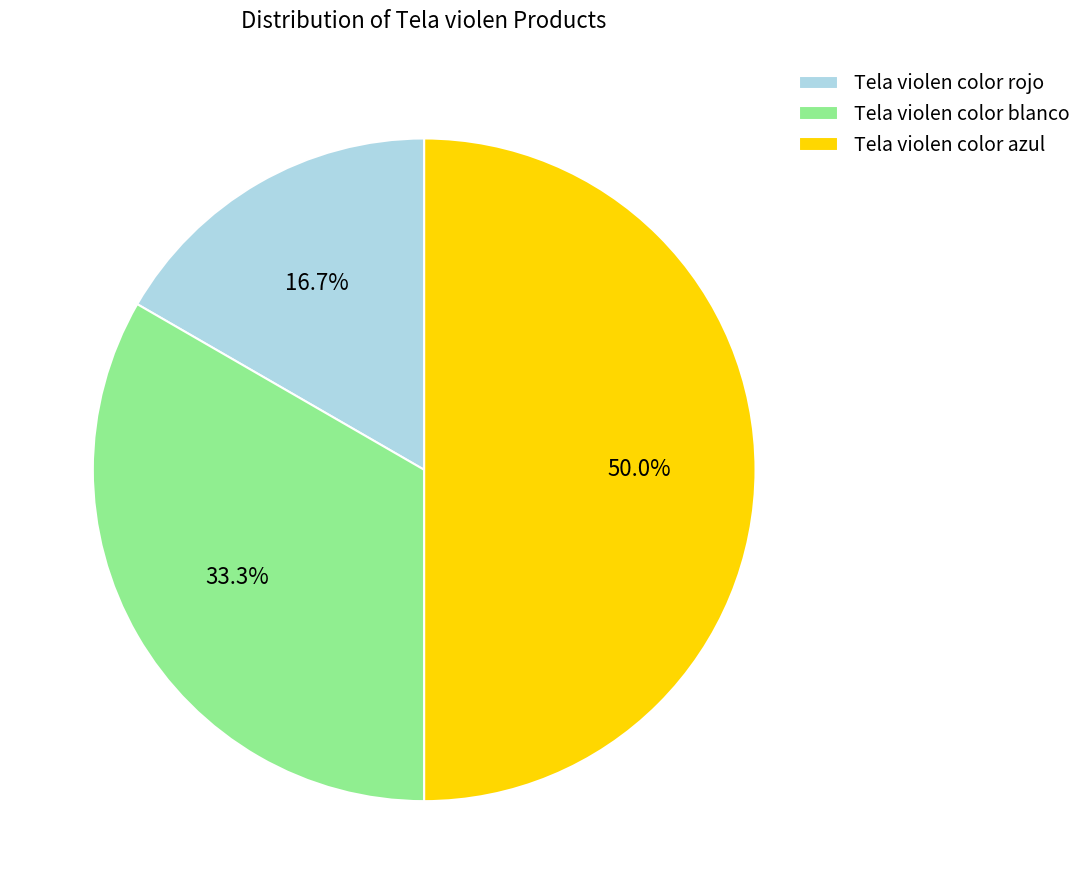

Is Tela violen color rojo the majority of the pie?

No